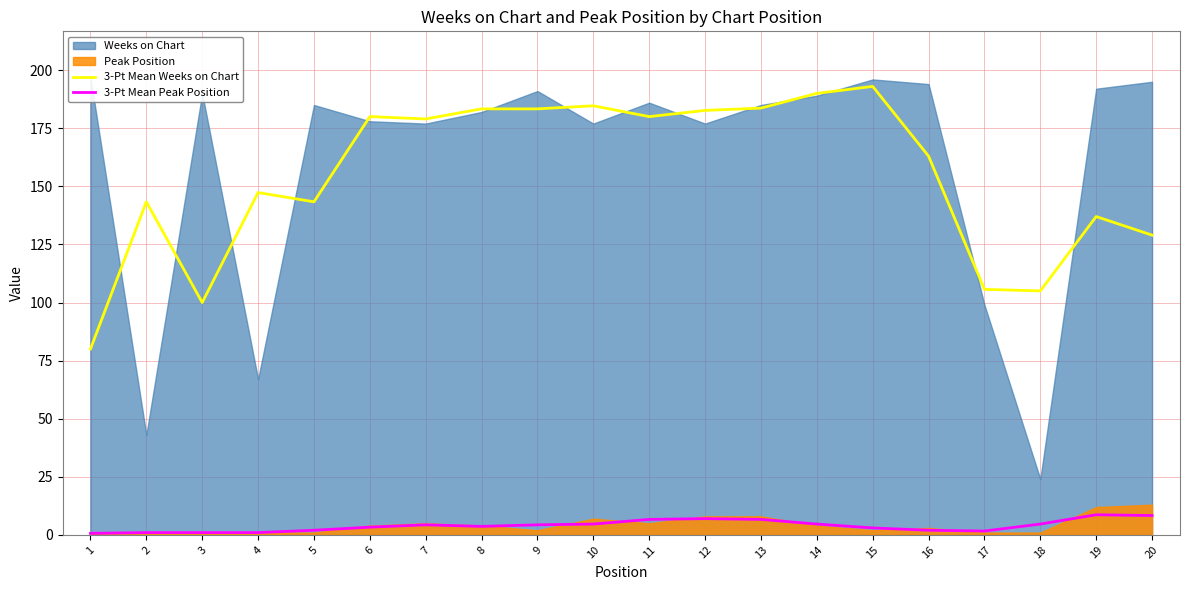

The 3-Pt Mean Weeks on Chart series shows 193.0 at 15. True or false?

True